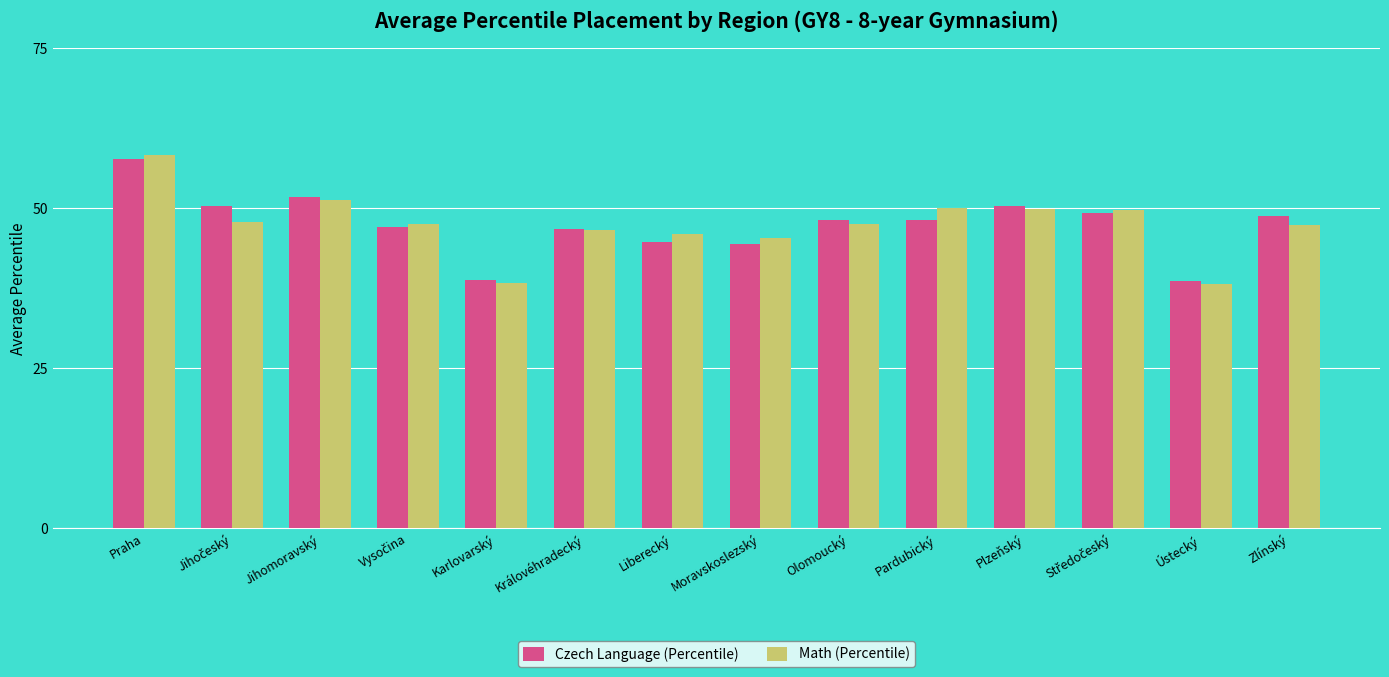

How many bars are there in total?

28